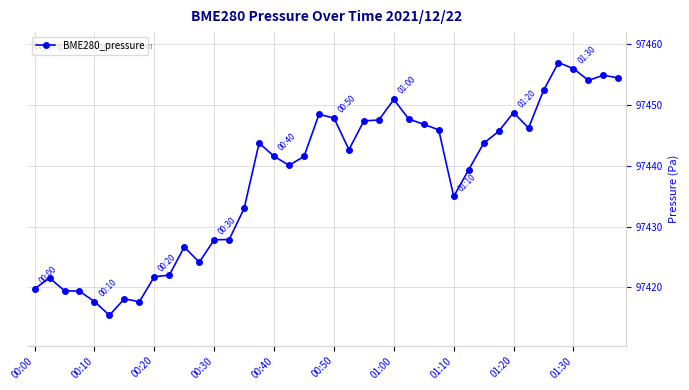

What is the average value?

97437.8